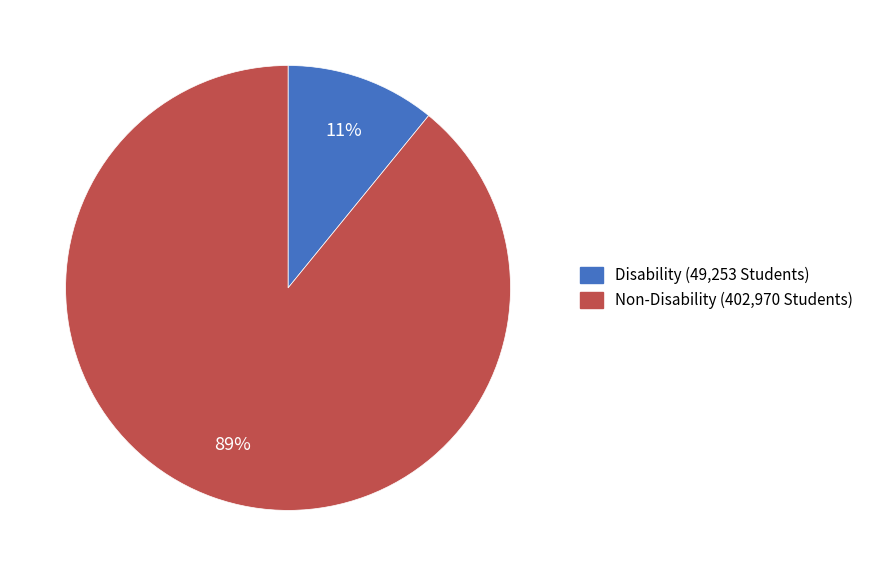

To the nearest percent, what is the average slice percentage?

50%